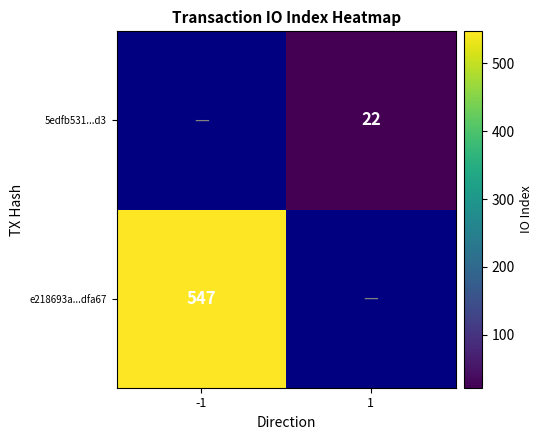

The 5edfb531...d3 series shows 15 at 1. True or false?

False